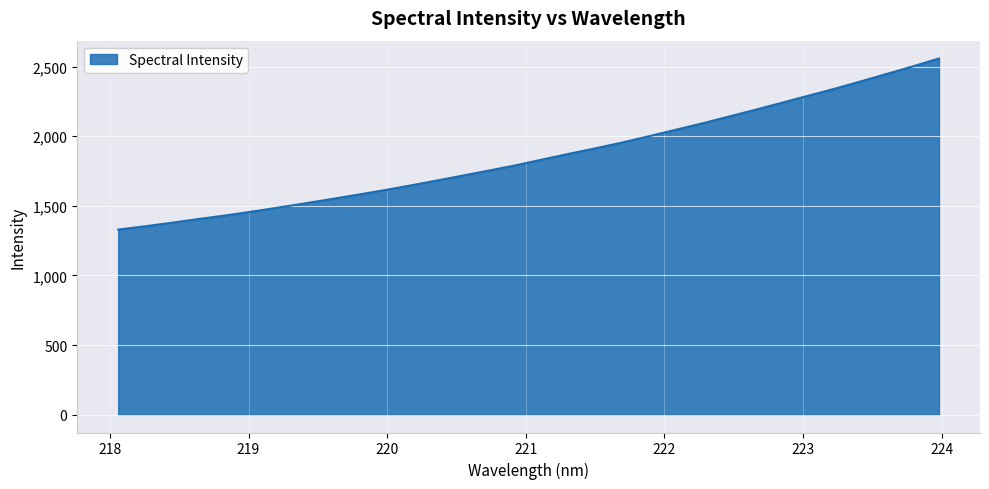

How many lines are shown in the chart?

1